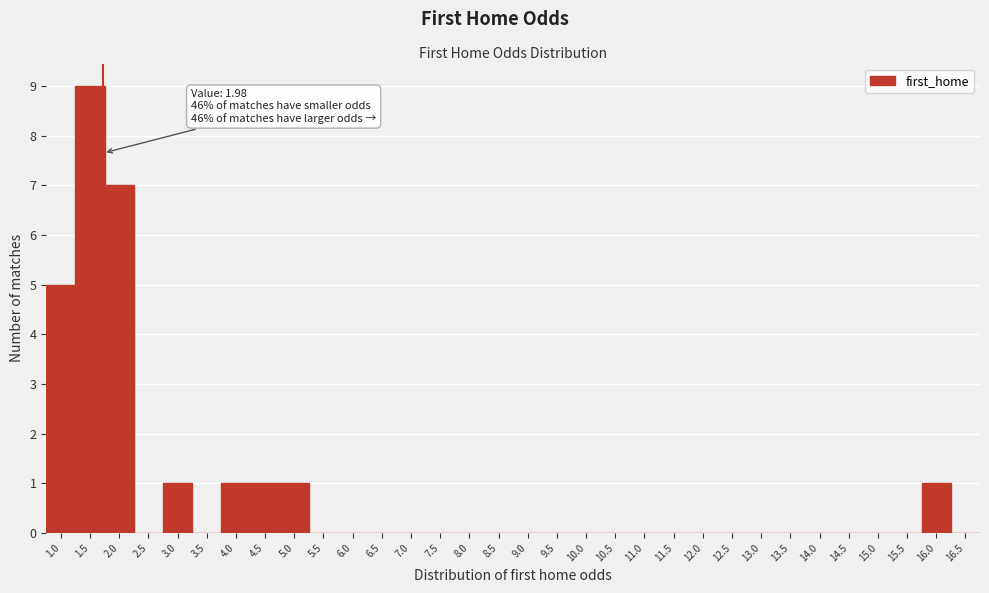

Between 15.5 and 1.0, which is larger?

1.0